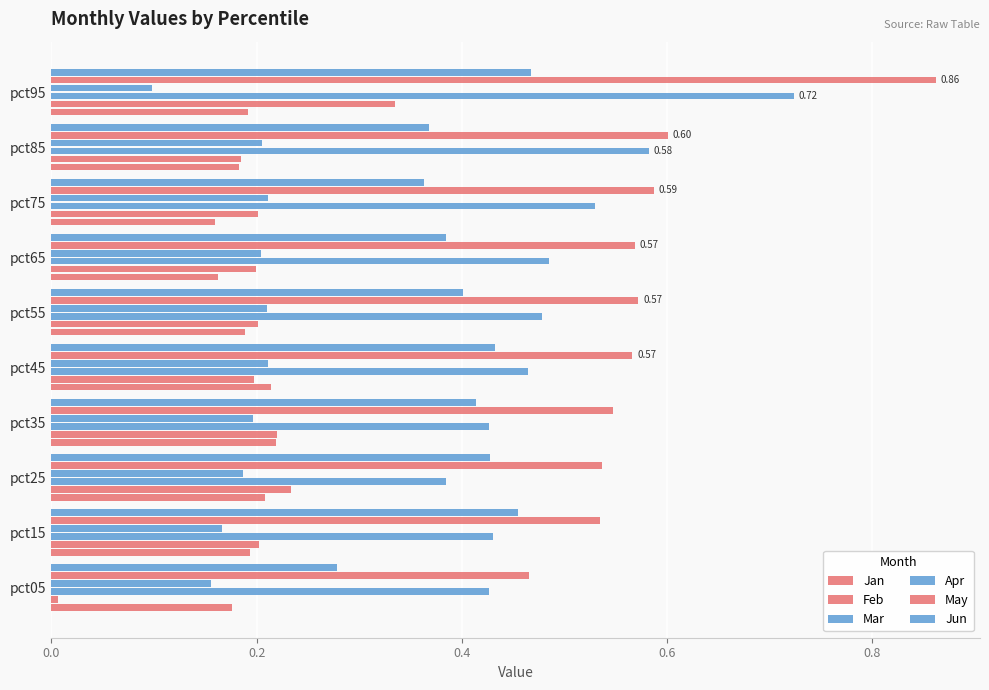

How many categories are shown in the chart?

10